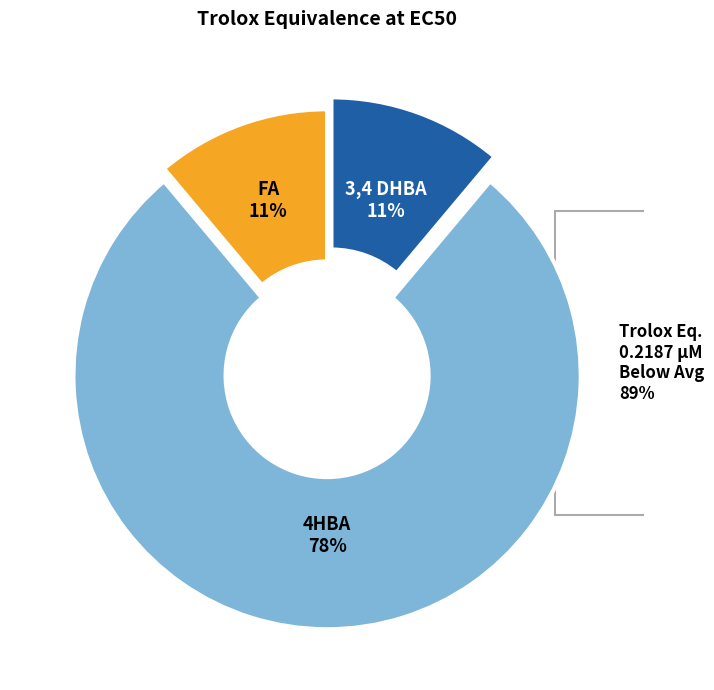

What is the majority slice?

4HBA